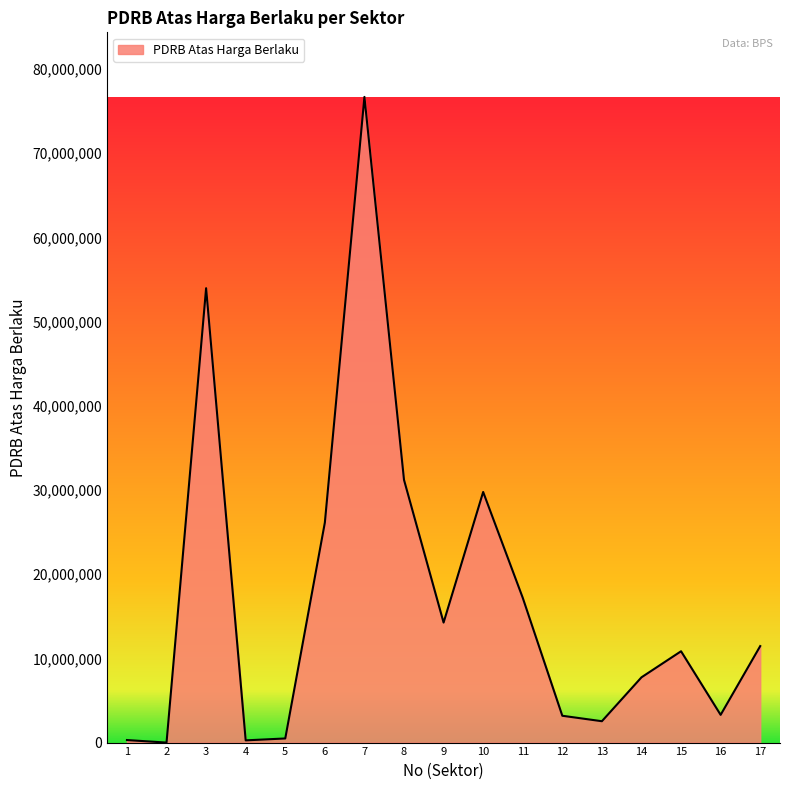

The value at 7 is 124969772. True or false?

False